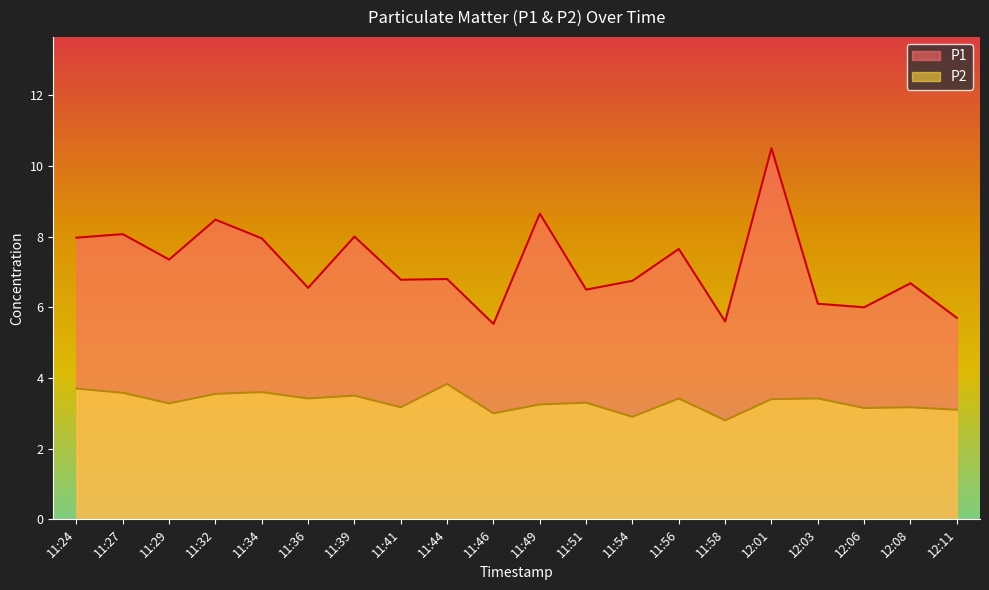

How many lines are shown in the chart?

2